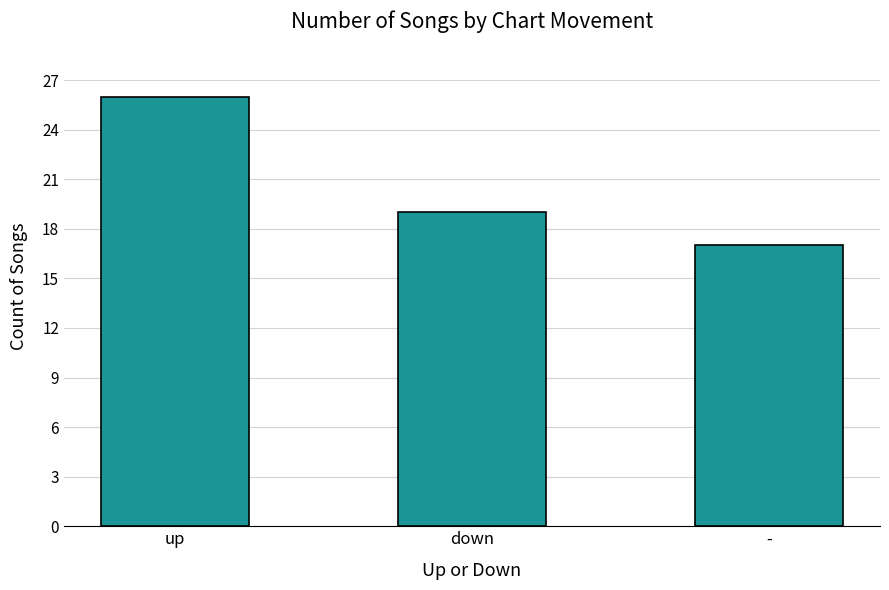

Reading left to right, extract all data points from this chart.

up=26	down=19	-=17